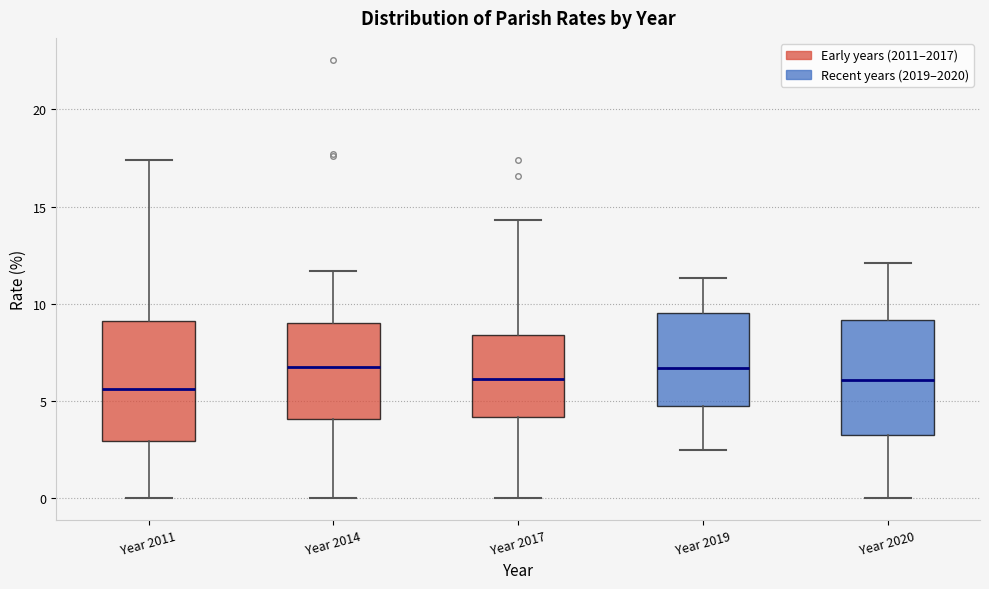

Reading left to right, transcribe this box plot: for each box, give where its median line is, the range the box spans, and where its two whiskers end, as read against the y-axis. The values are not printed on the chart, so give them approximately, as read against the axis.

Year 2011: median 5.5, box 3.0 to 9.0, whiskers 0.0 to 17.5
Year 2014: median 6.5, box 4.0 to 9.0, whiskers 0.0 to 11.5
Year 2017: median 6.0, box 4.0 to 8.5, whiskers 0.0 to 14.5
Year 2019: median 6.5, box 4.5 to 9.5, whiskers 2.5 to 11.5
Year 2020: median 6.0, box 3.0 to 9.0, whiskers 0.0 to 12.0